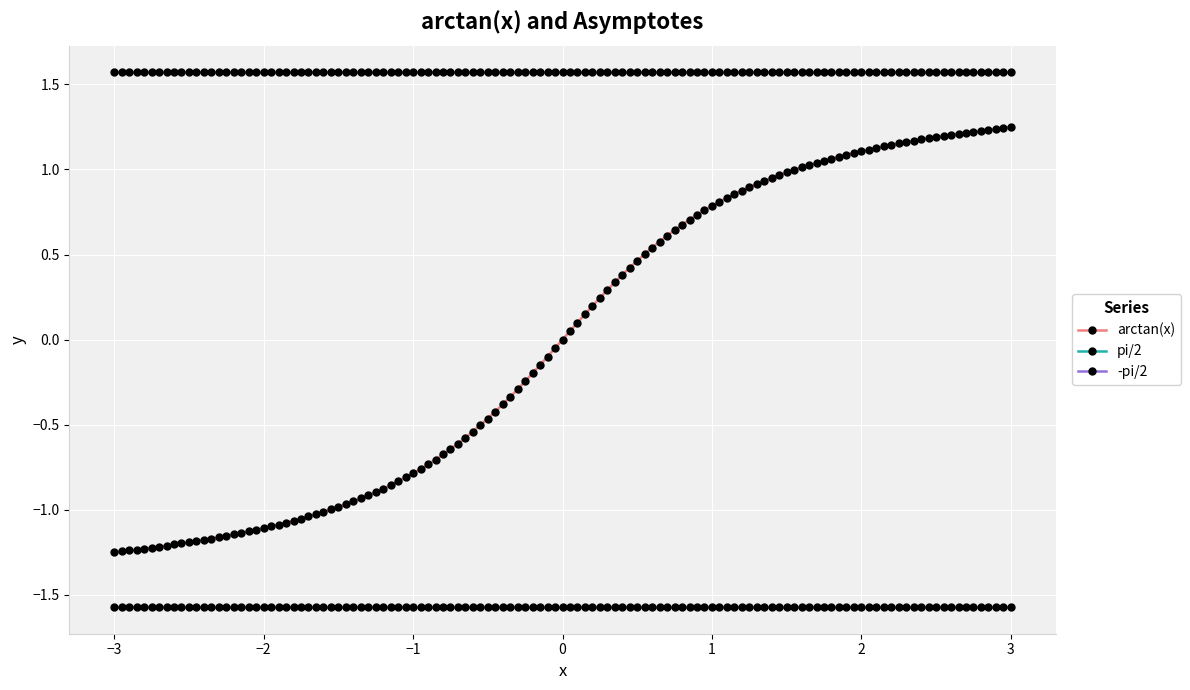

What are all the series names shown in the legend?

arctan(x), pi/2, -pi/2